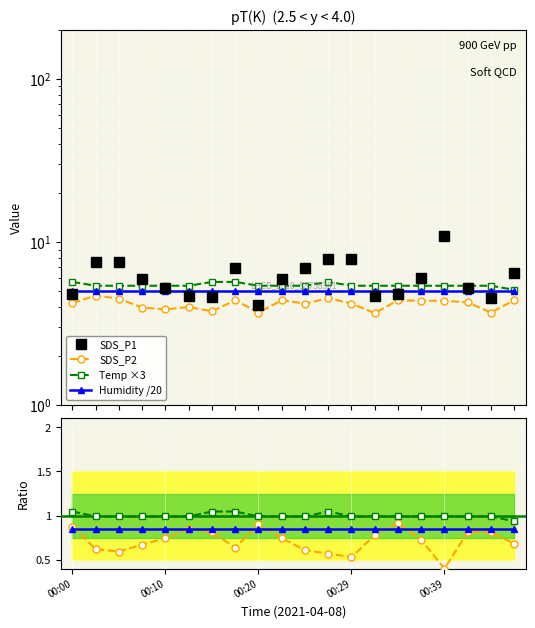

What is the difference between the maximum and minimum values in the SDS_P1 series?

6.8